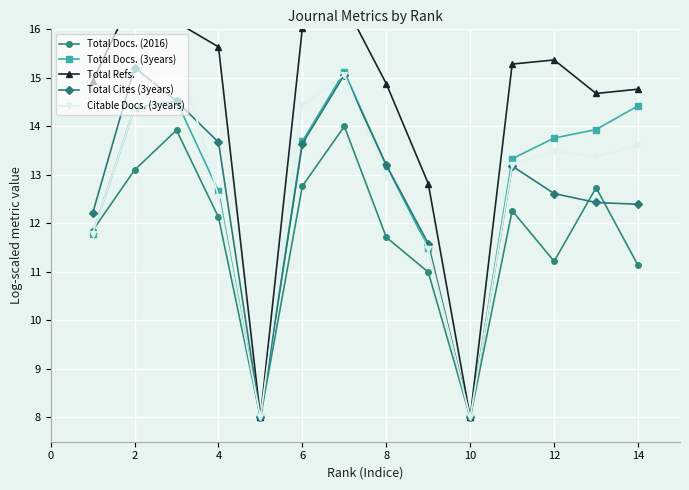

What is the minimum value for Citable Docs. (3years)?

8.0